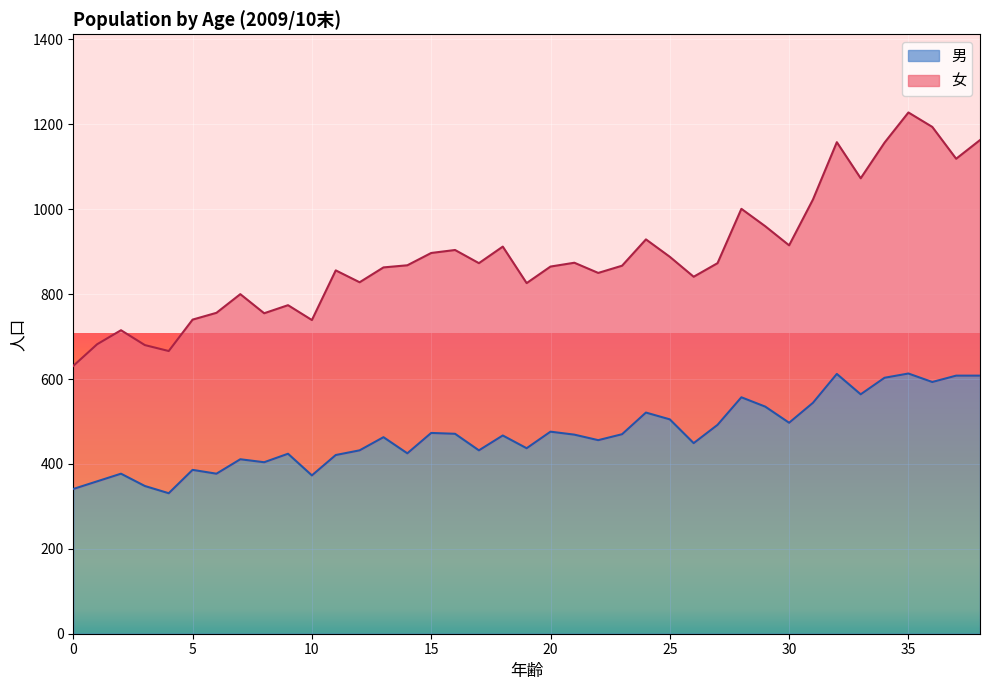

What is the difference between the second highest and minimum values?

281